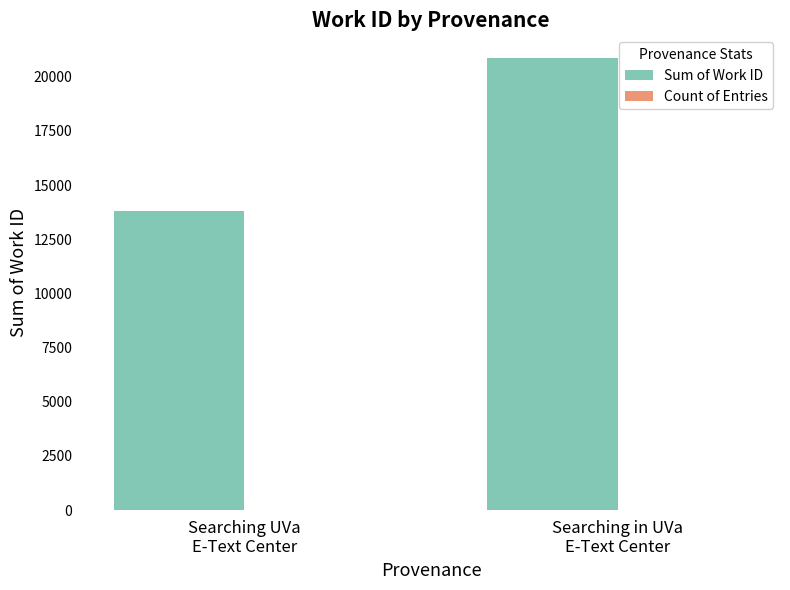

The Sum of Work ID series shows 5884 at Searching in UVa
E-Text Center. True or false?

False